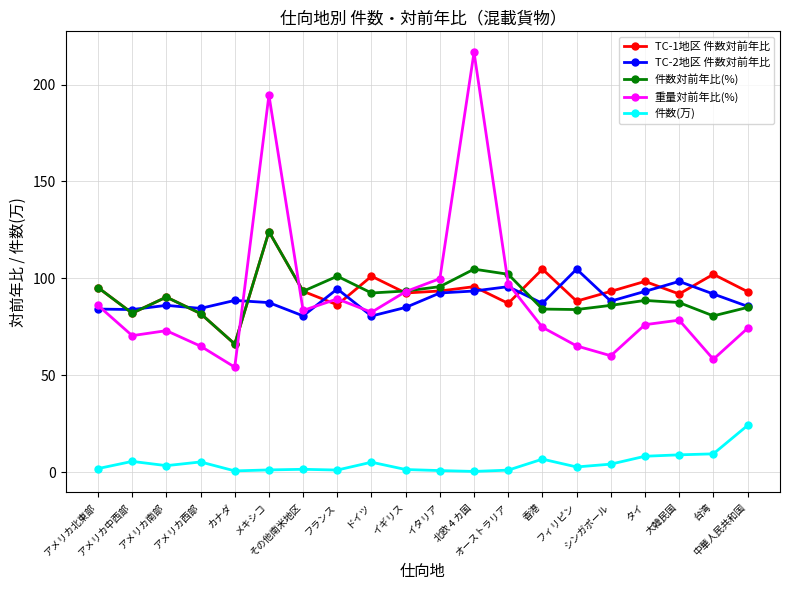

The value of 件数(万) at タイ is 8.2. True or false?

True